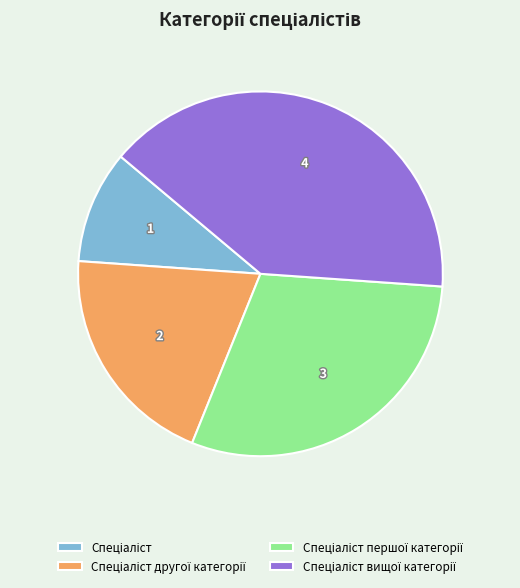

Is there any slice that represents more than half of the pie?

No